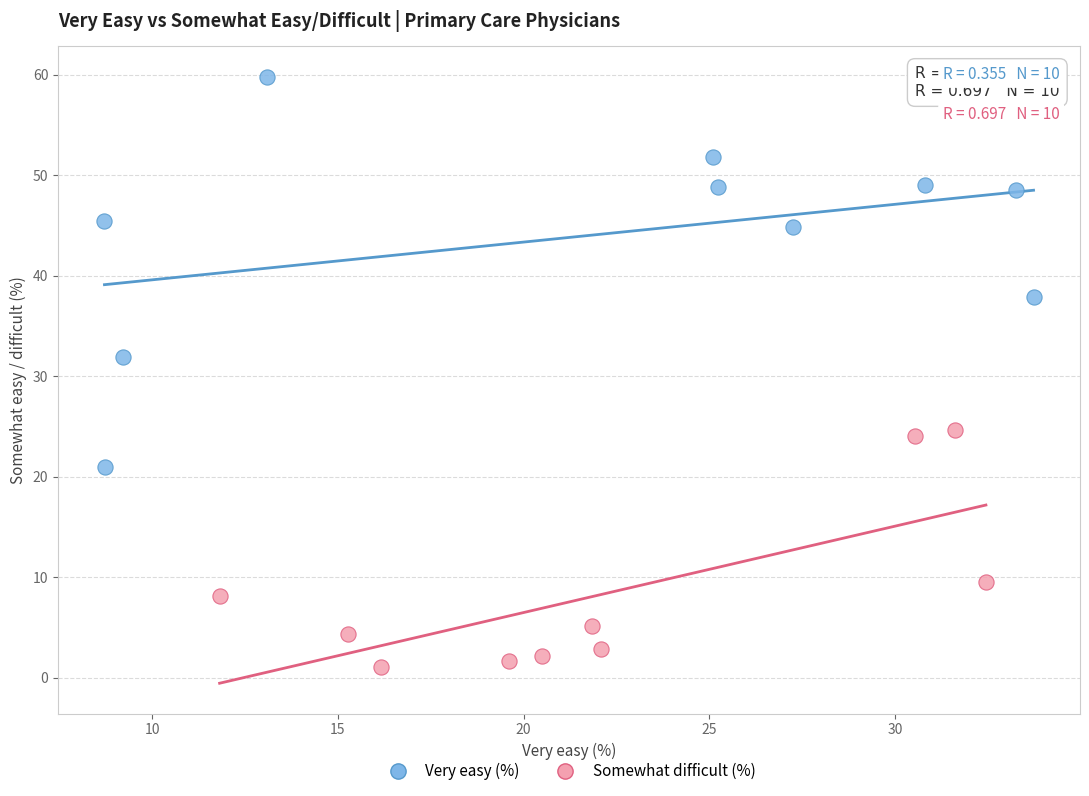

Which series has the widest spread of Y values?

Very easy (%)